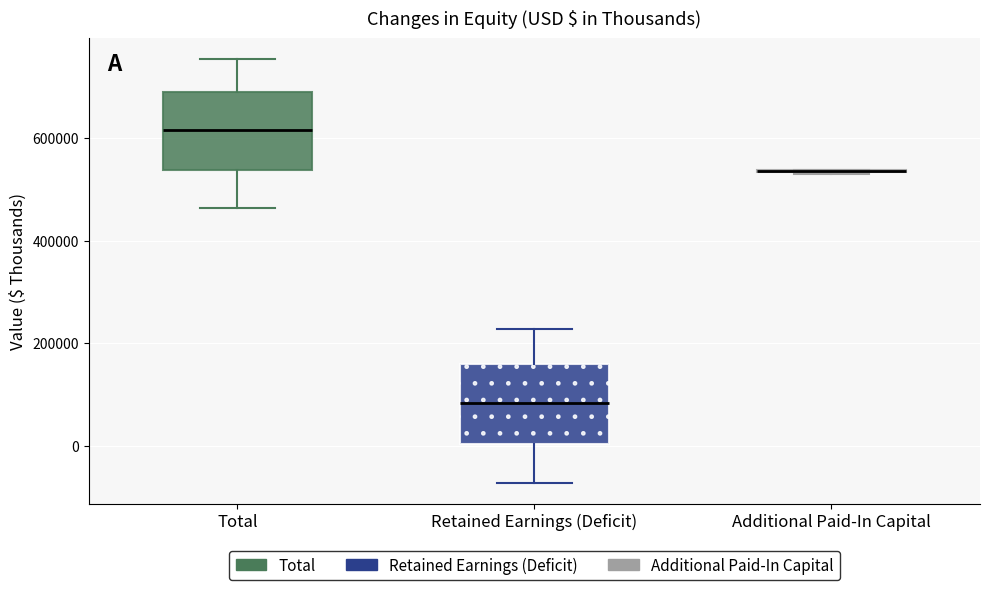

Where is the upper edge of the box for Total on the y-axis? The values are not printed on the chart, so give them approximately, as read against the axis.

700000